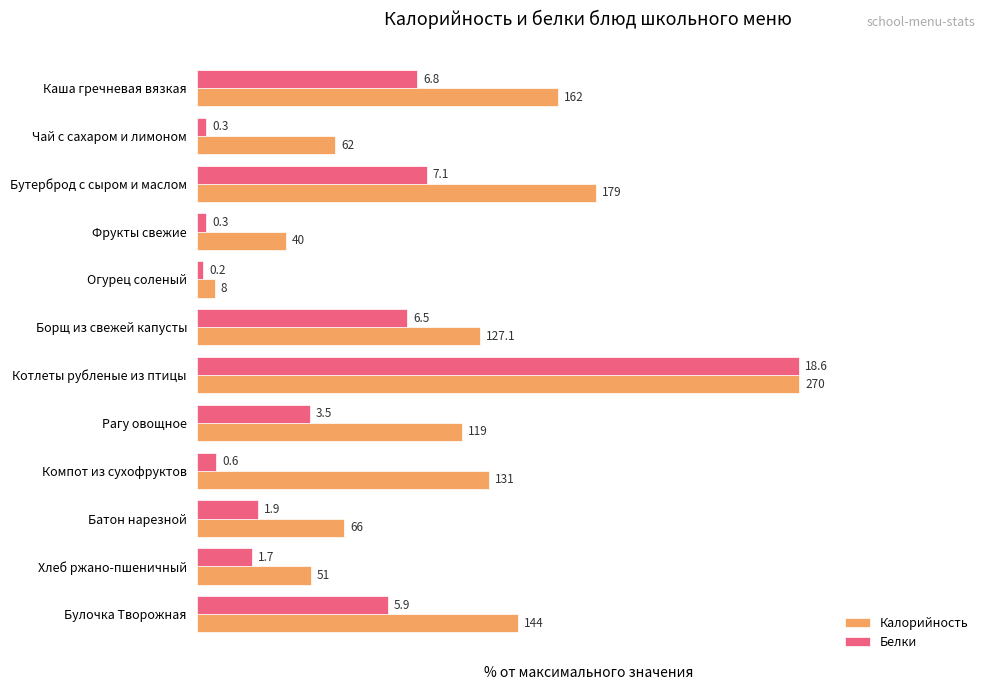

Rank the series by their maximum value, from lowest to highest.

Калорийность, Белки